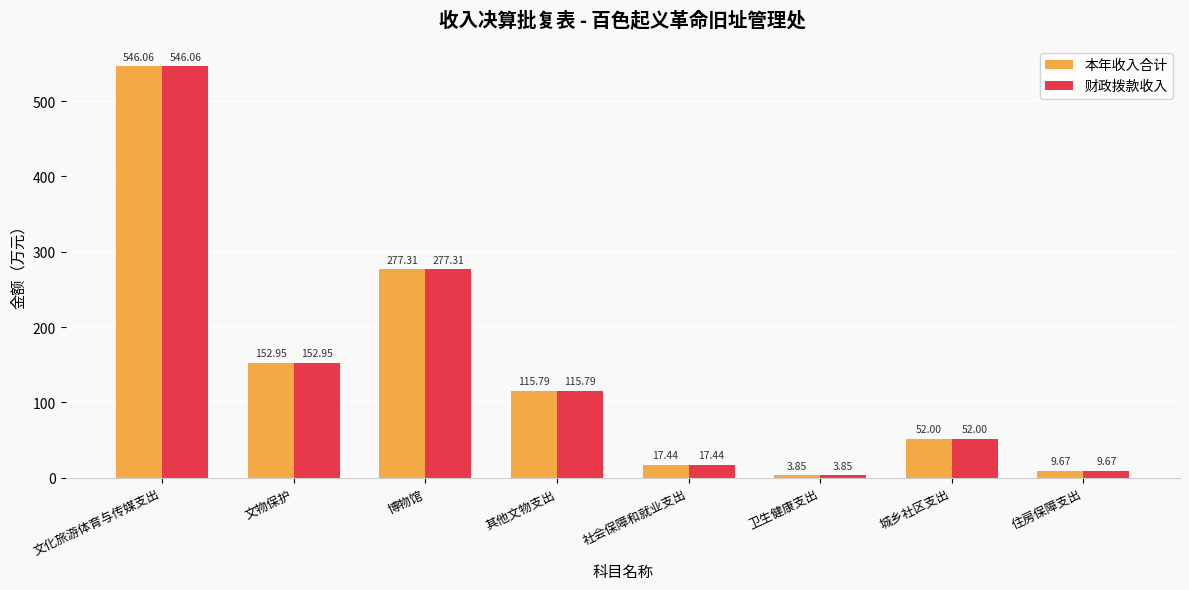

List the labels in order of 本年收入合计 value, smallest first.

卫生健康支出, 住房保障支出, 社会保障和就业支出, 城乡社区支出, 其他文物支出, 文物保护, 博物馆, 文化旅游体育与传媒支出